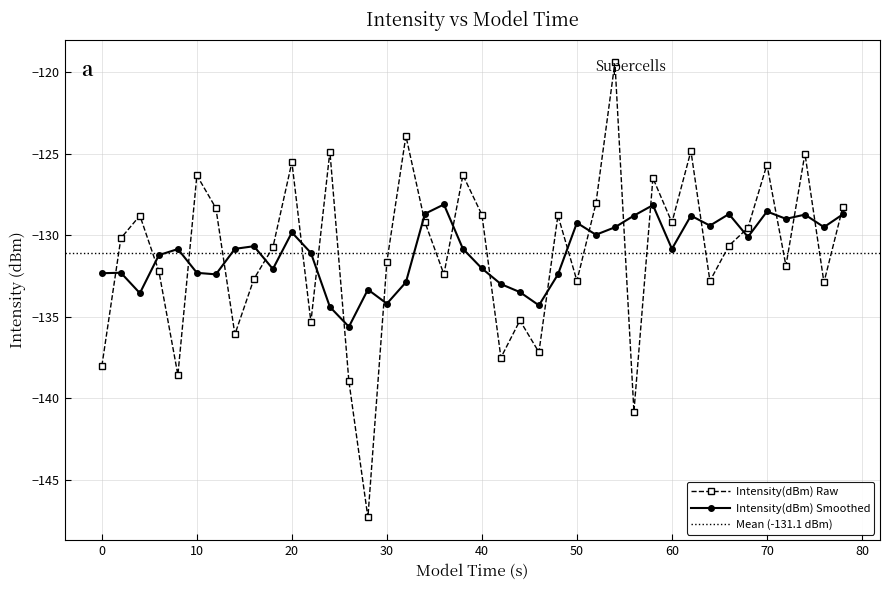

True or false: Intensity(dBm) Smoothed and Intensity(dBm) Raw cross at least once.

True